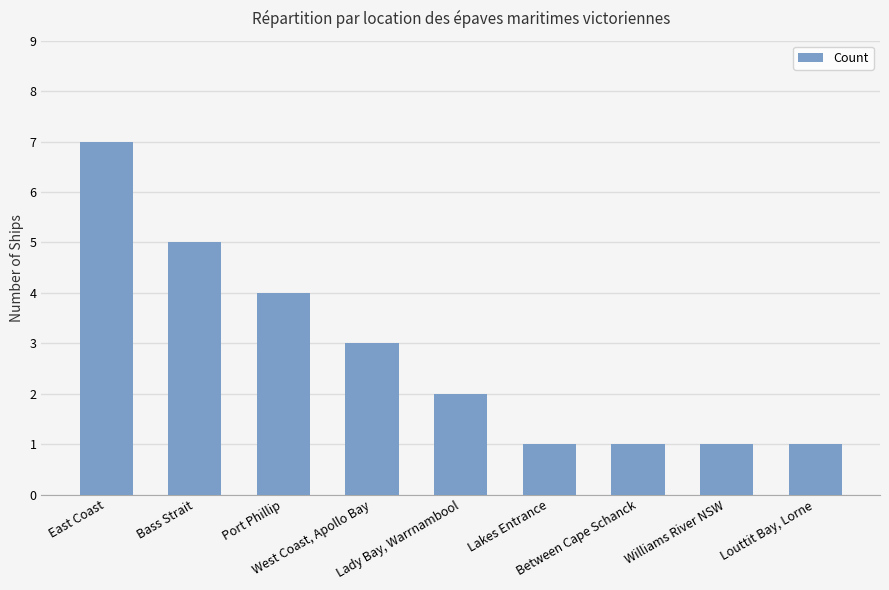

Read the value at Lady Bay, Warrnambool.

2